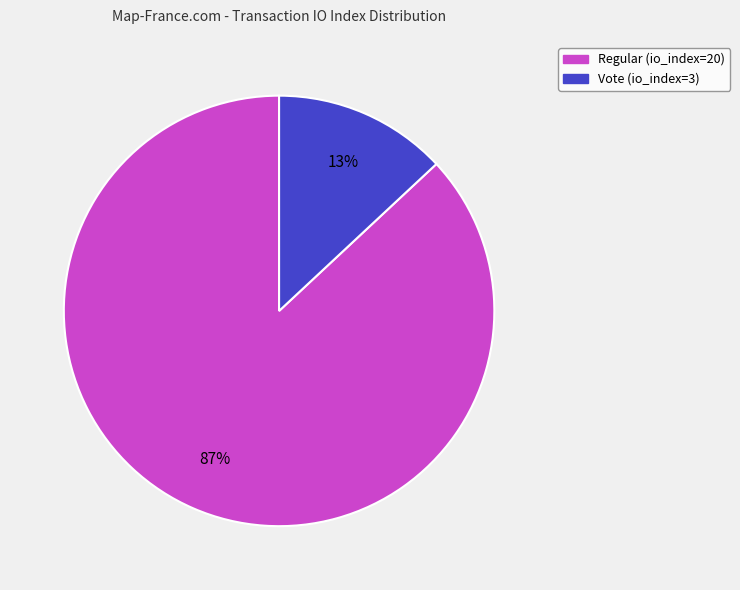

How many slices are in this pie chart?

2